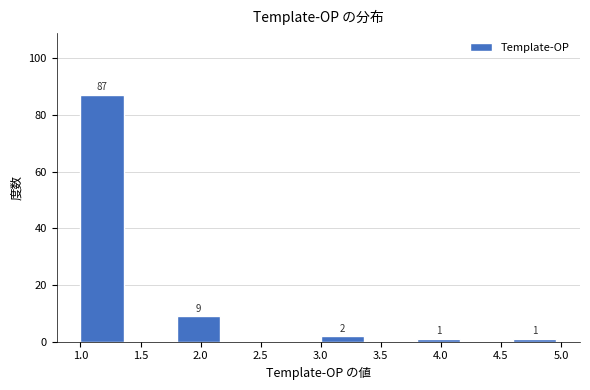

Over which range of the x-axis is the bar tallest?

1.0 to 1.4